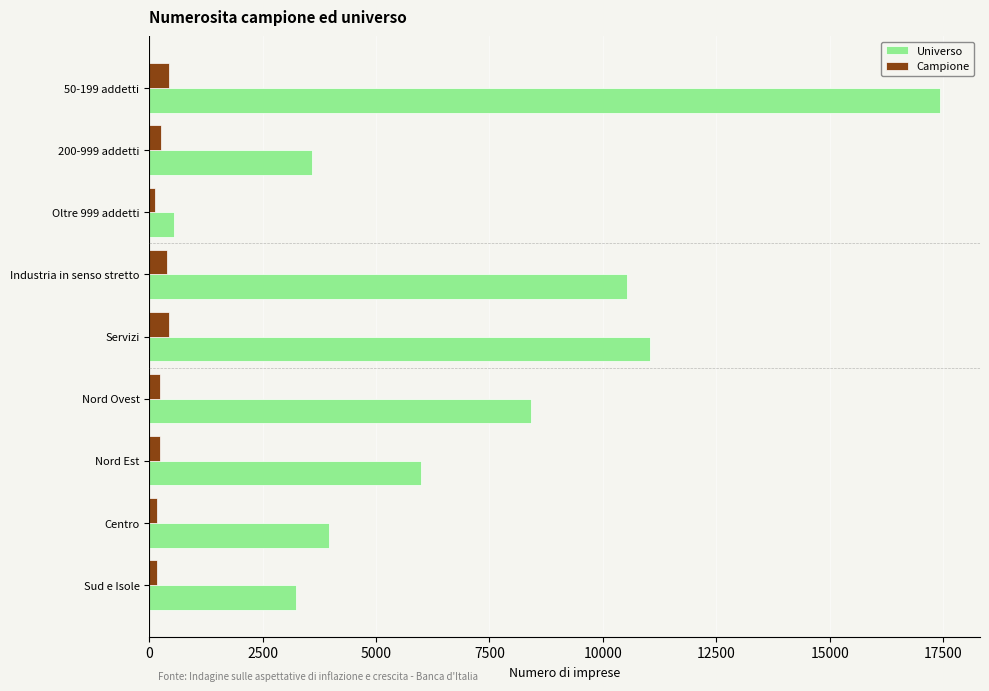

Which series has the largest total across all categories?

Universo